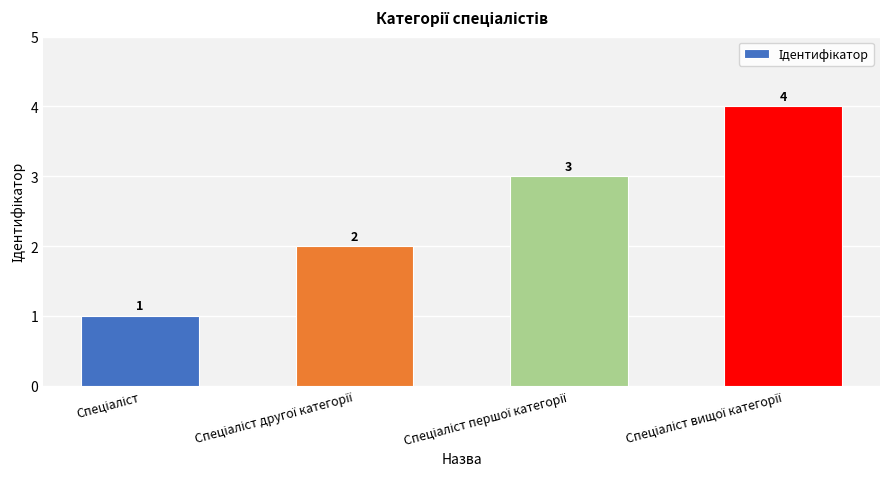

What is the sum of all values?

10